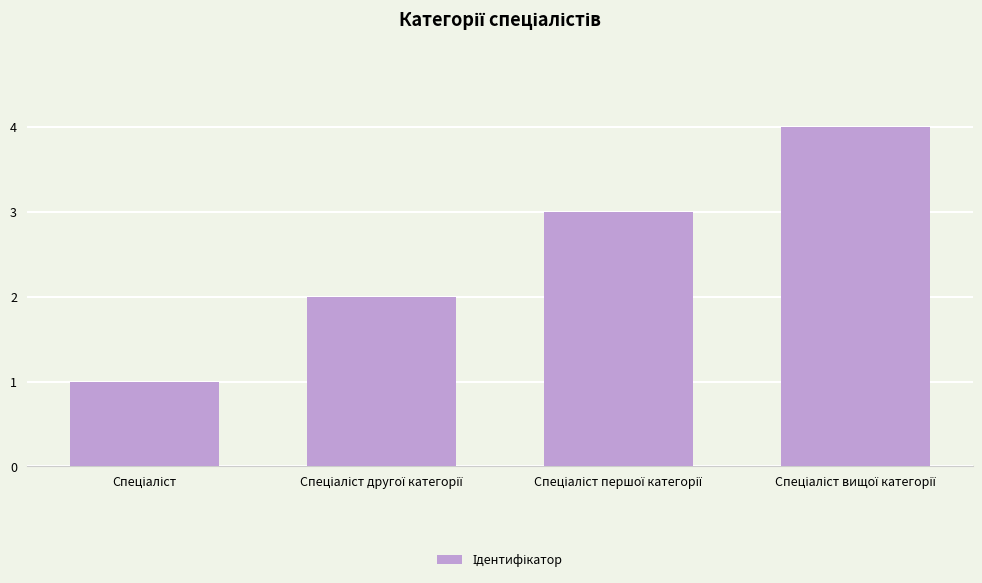

What is the sum of all values?

10